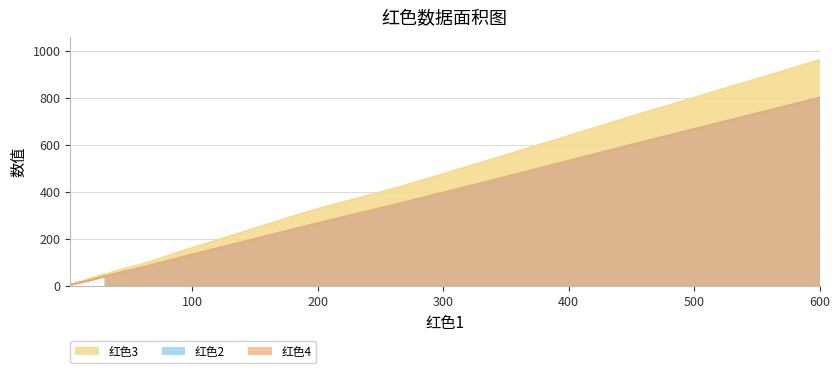

Reading left to right, transcribe all the data shown in this chart.

红色3: 50	5	10	18	30	48	72	100	145	220	320	420	540	720	960
红色2: 40	4	8	15	25	40	60	85	120	180	260	350	450	600	800
红色4: 40	4	8	15	25	40	60	85	120	180	260	350	450	600	800